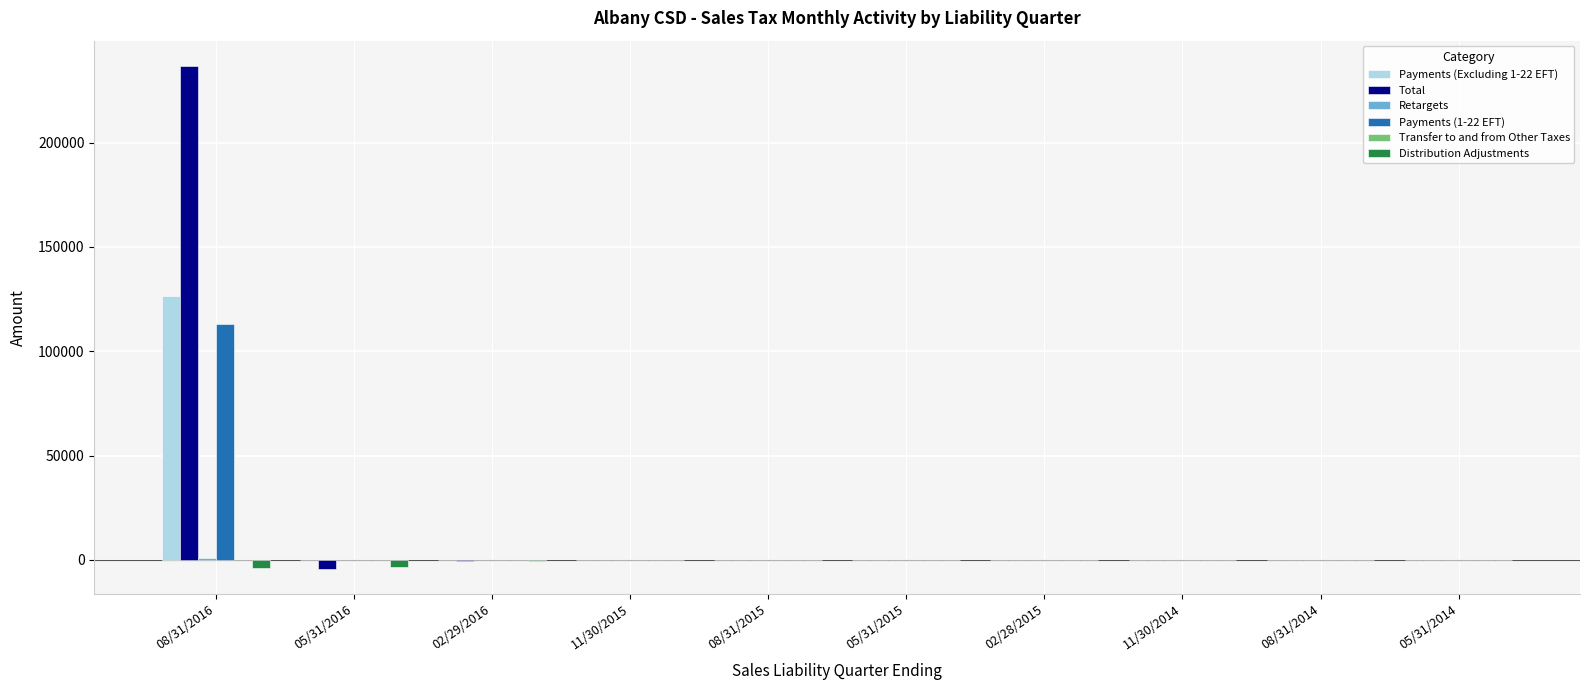

At which category is the sum across all series the highest?

08/31/2016